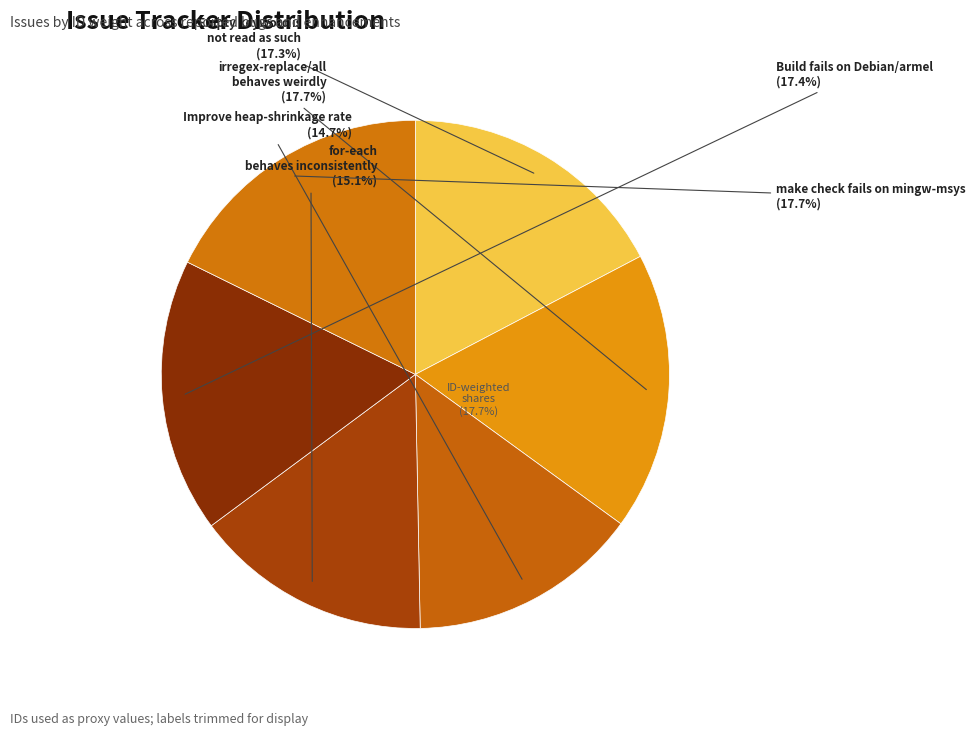

What is the ratio of the value at Empty keyword is not read as such to the value at make check fails on mingw-msys?

1.0